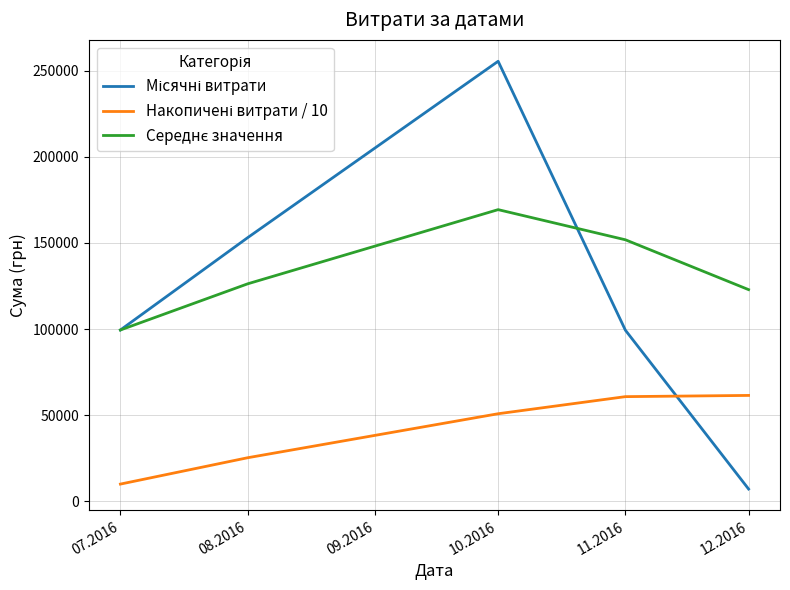

What is the total value across all series at 10.2016?

475731.8